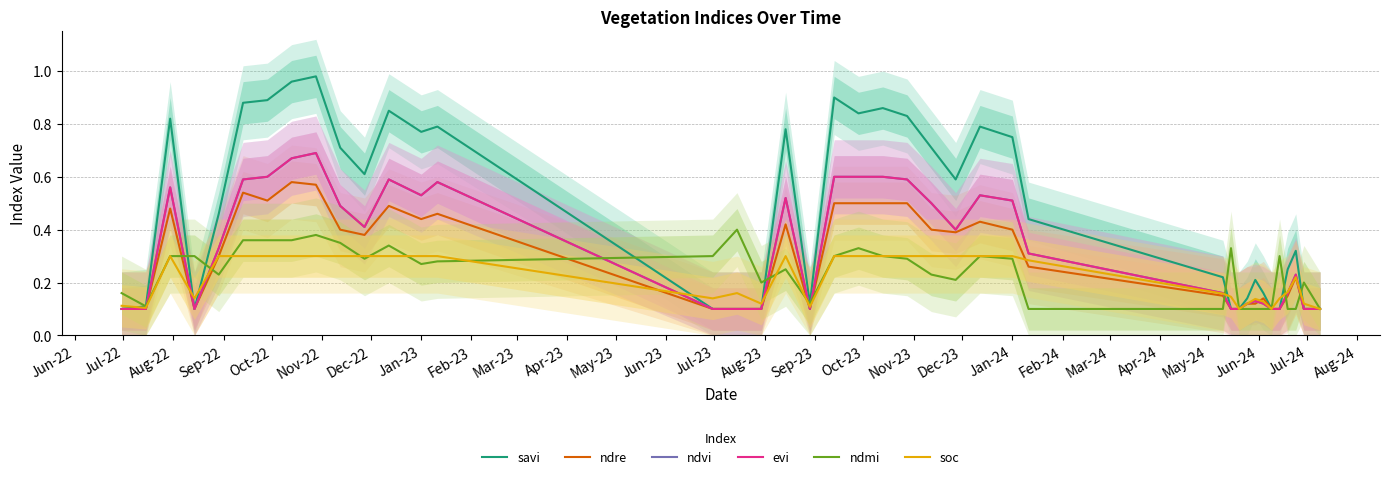

Is the value of ndvi at Apr-24 greater than the value of evi at May-23?

No